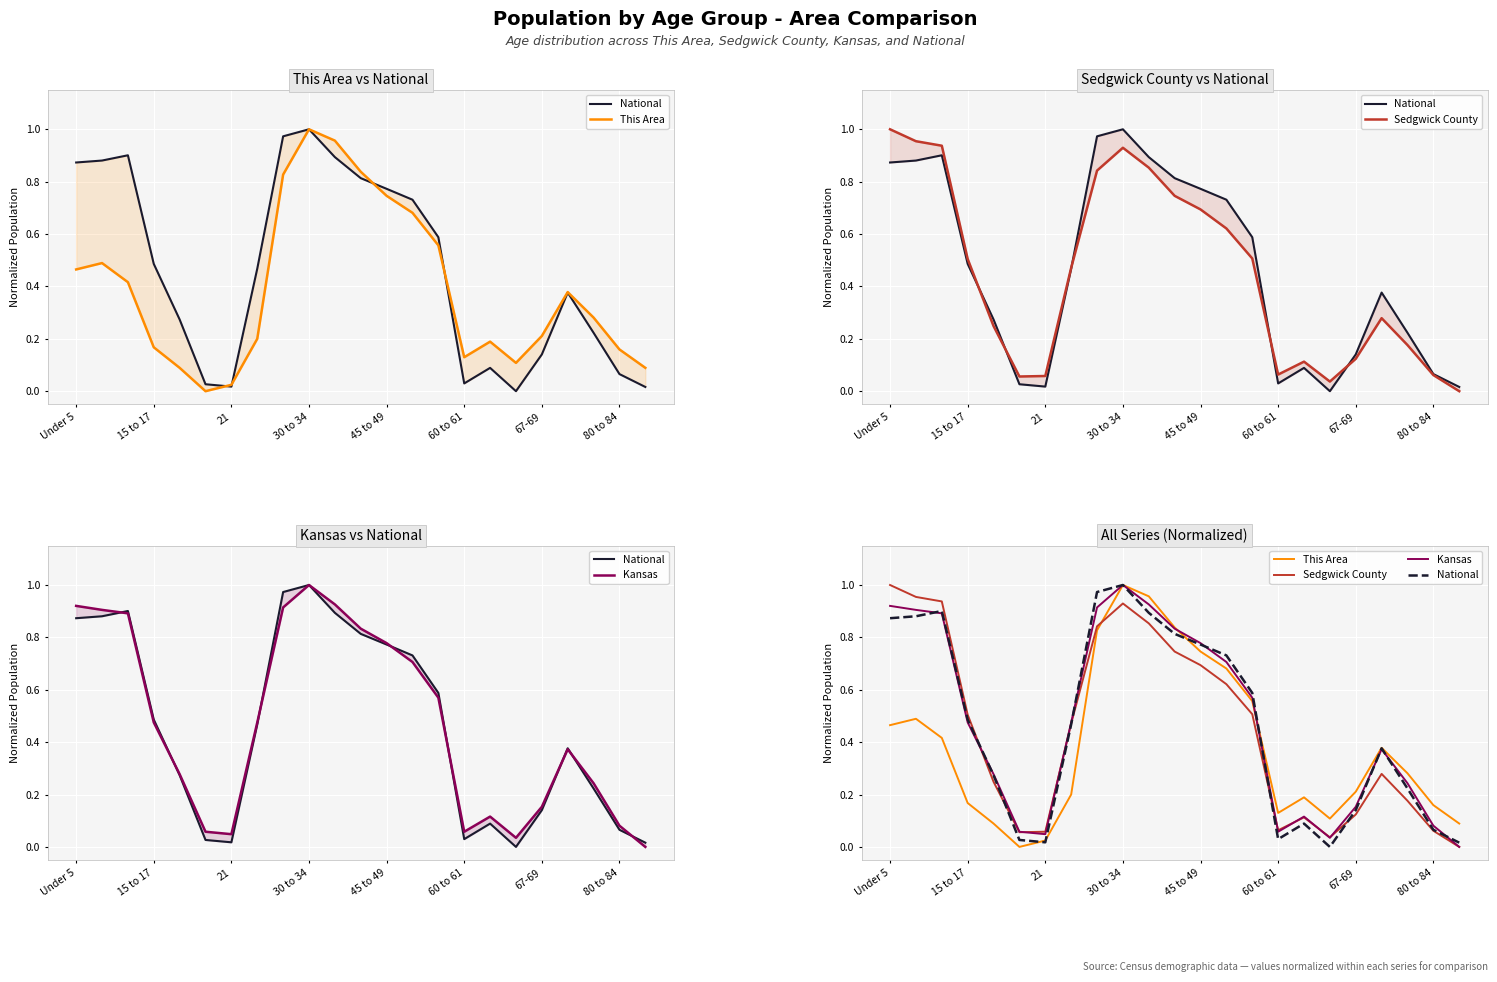

What is the average value of the Kansas series?

0.5